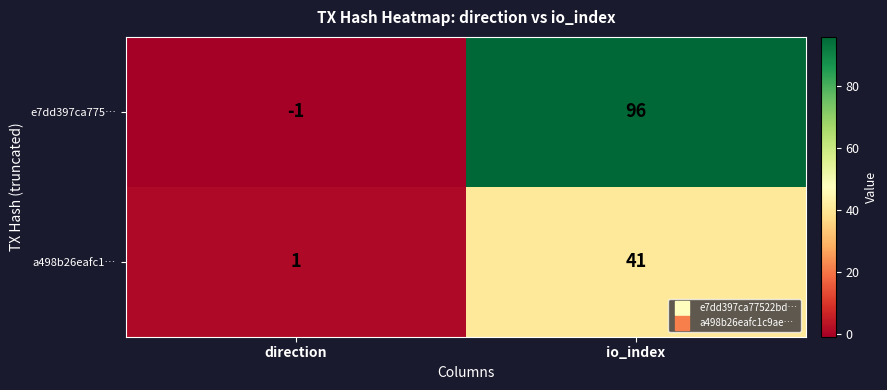

How many distinct data groups are displayed?

2